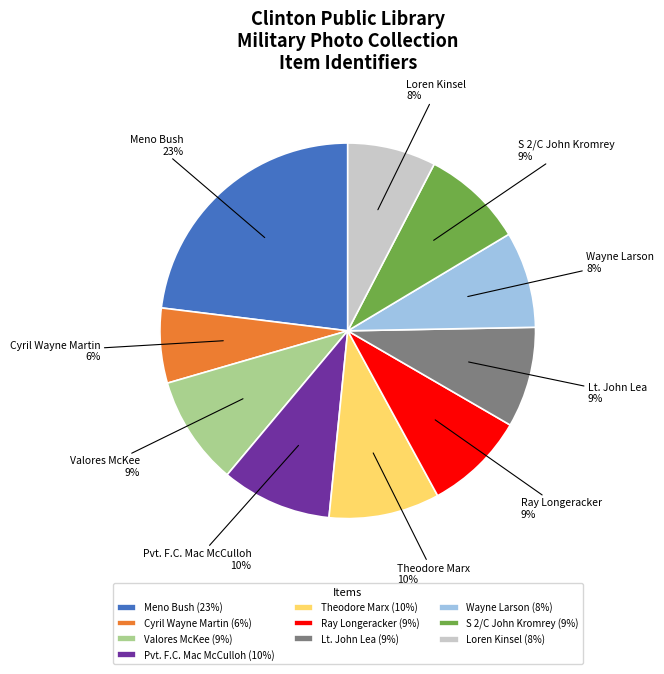

To the nearest percent, what percentage of the pie is Loren Kinsel?

8%